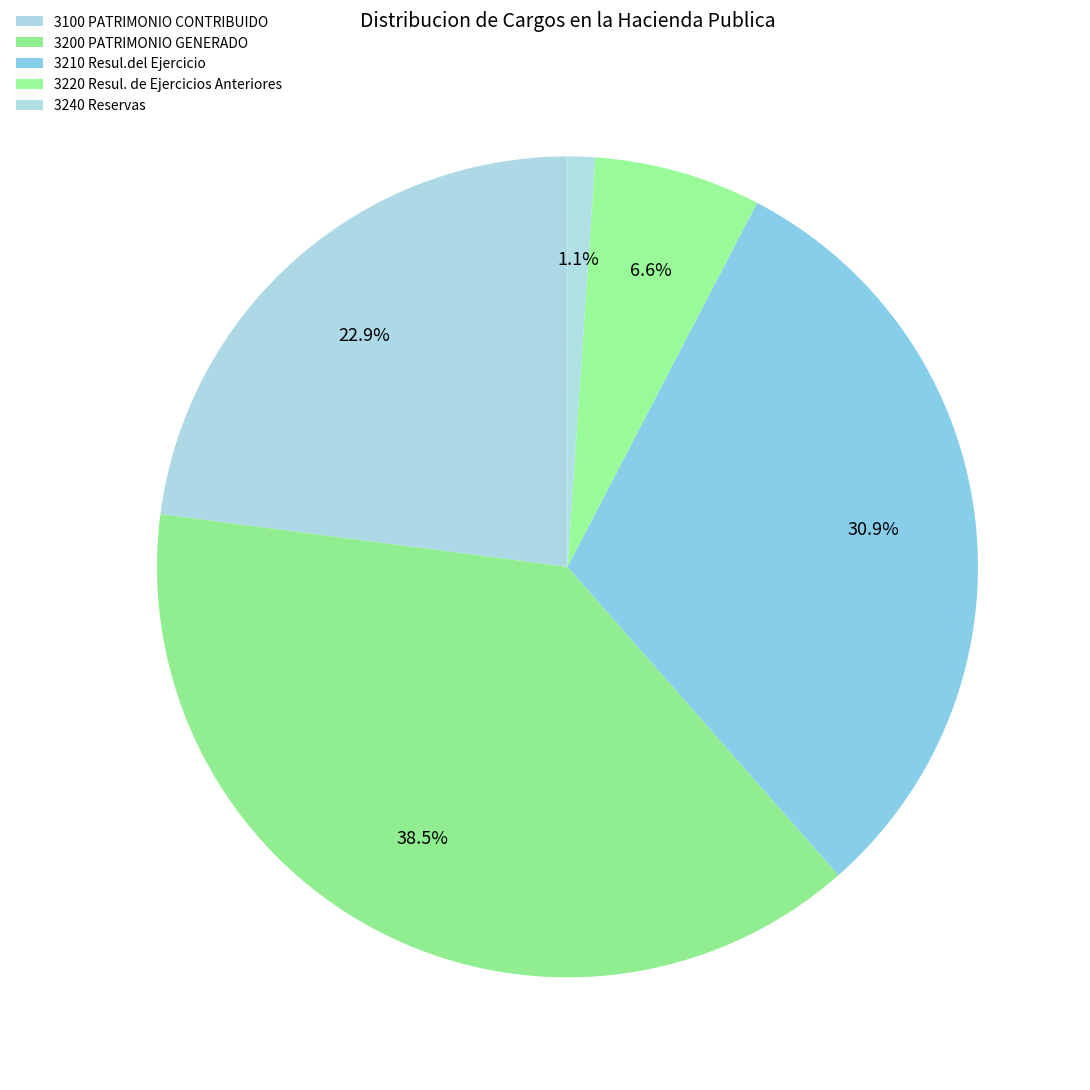

Count the number of slices in the pie.

5